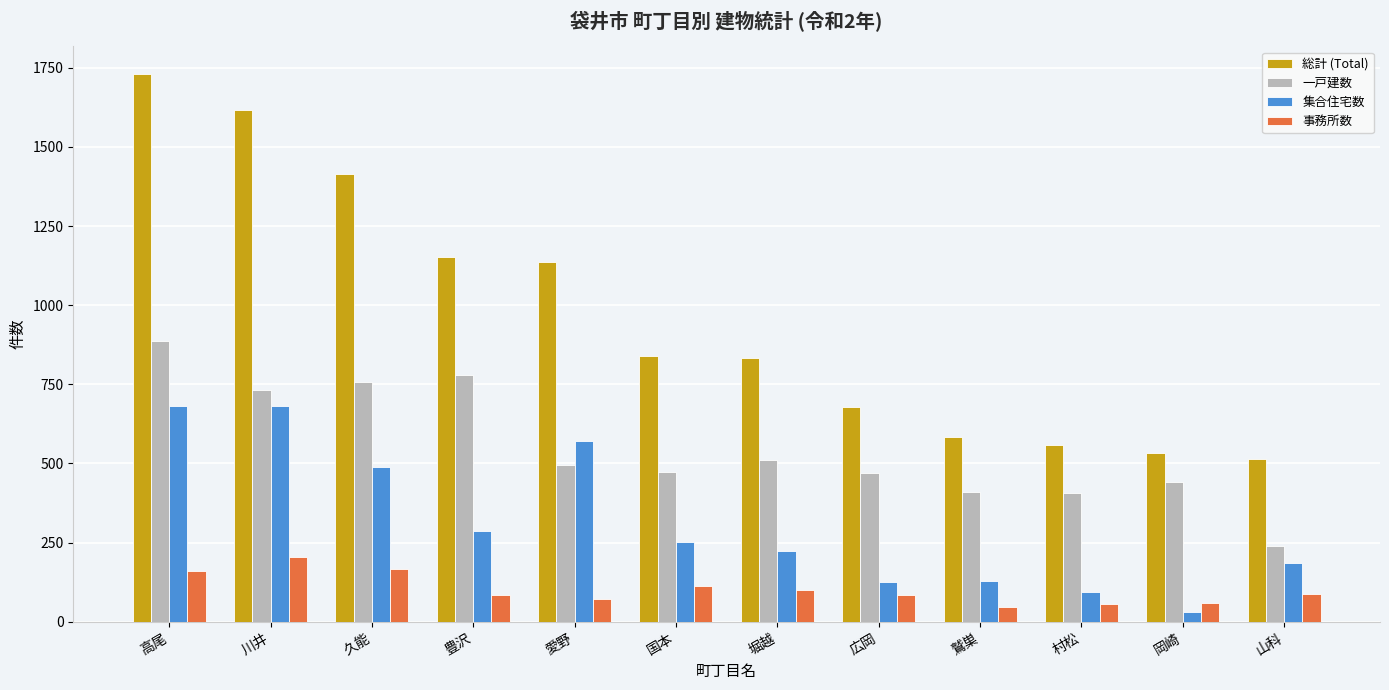

What is the difference between the maximum and minimum values in the 一戸建数 series?

648